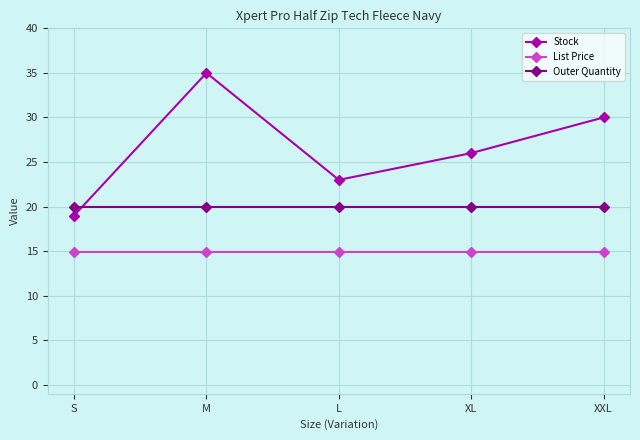

What is the average value of the Outer Quantity series?

20.0